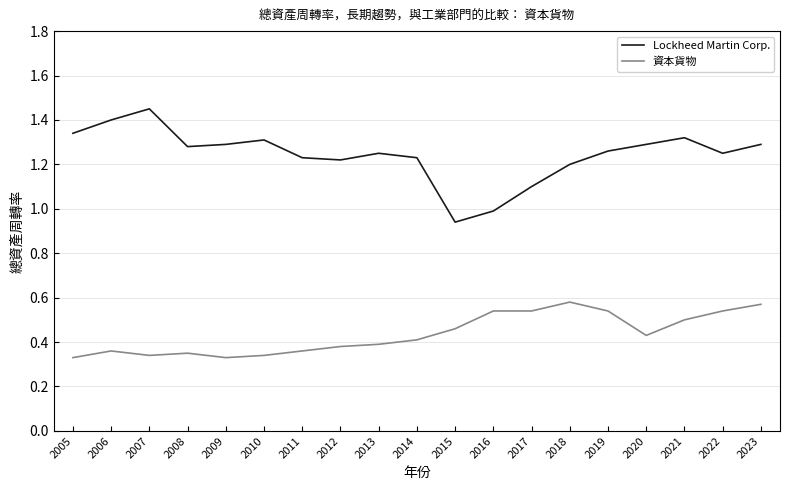

At 2005, list the series in order from largest to smallest.

Lockheed Martin Corp., 資本貨物